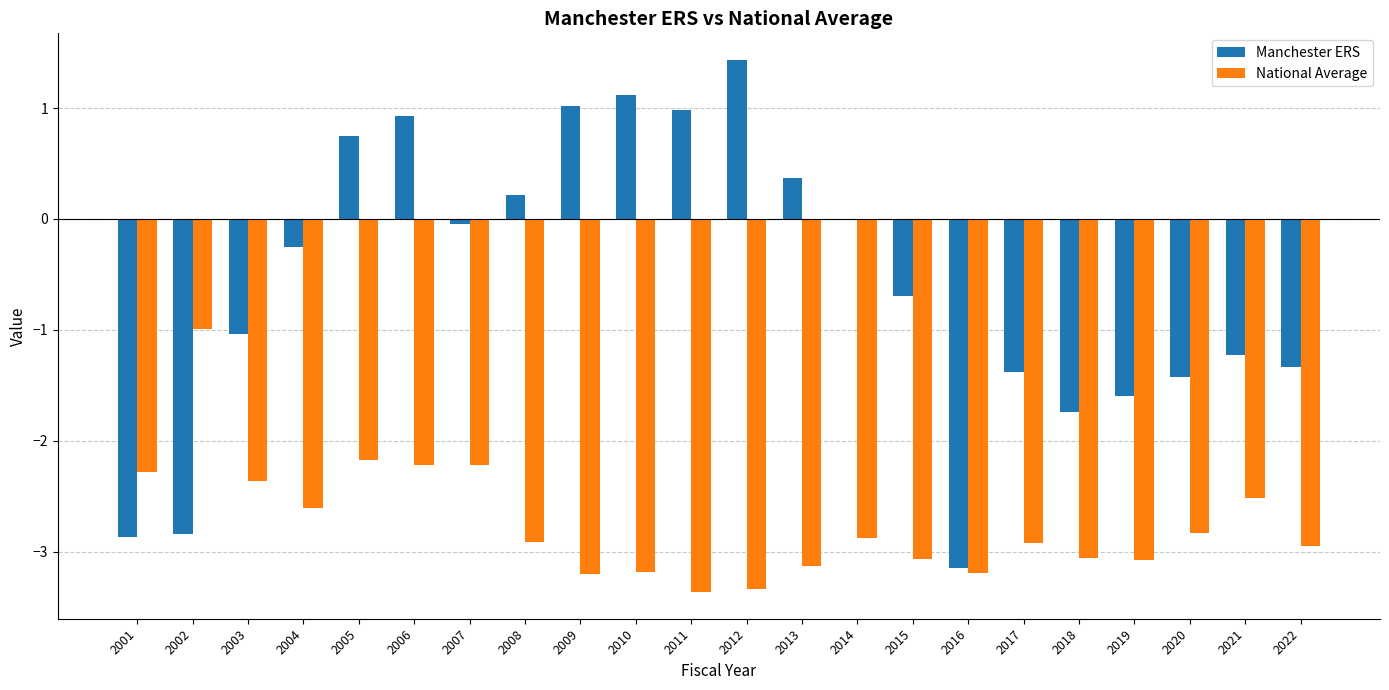

Between 2011 and 2021, which series saw the biggest shift?

Manchester ERS